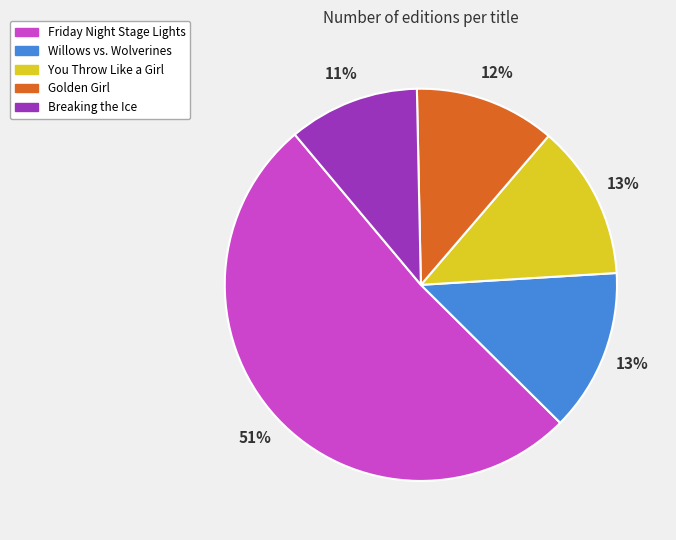

To the nearest percent, what is the combined percentage of Friday Night Stage Lights and You Throw Like a Girl?

64%